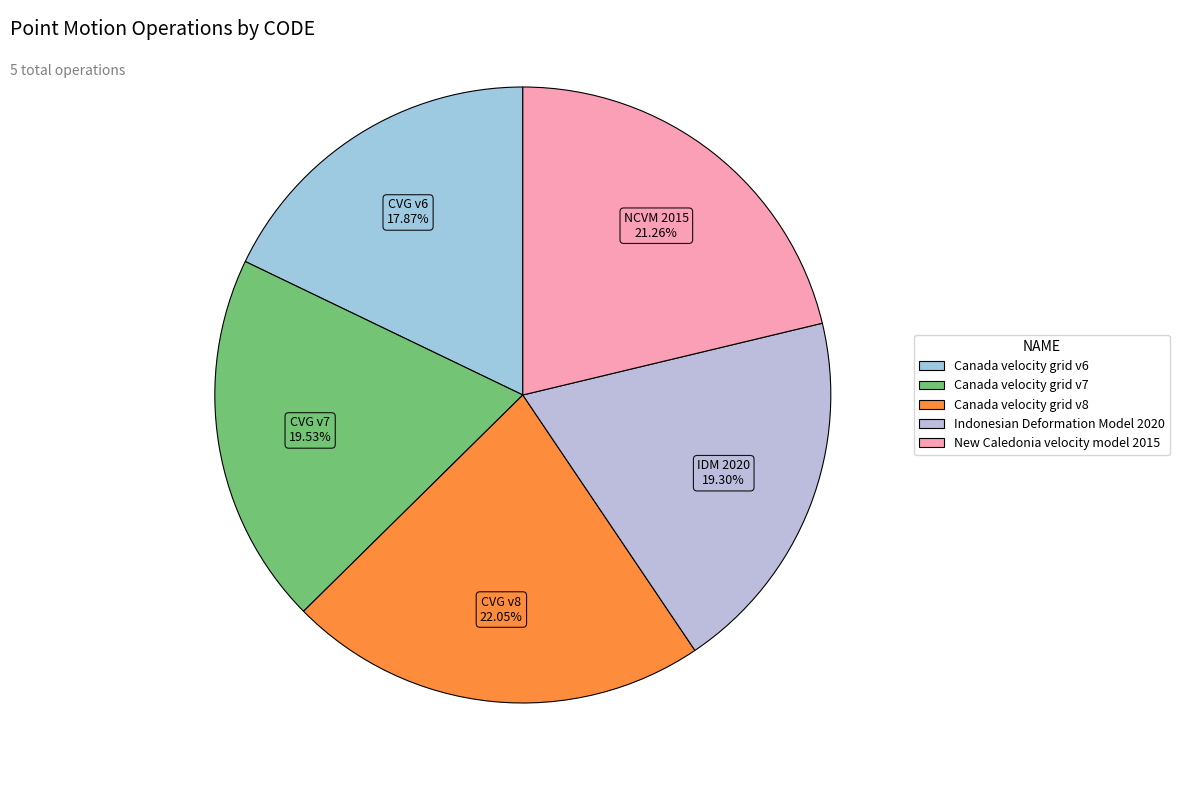

What is the ratio of the value at Canada velocity grid v6 to the value at New Caledonia velocity model 2015?

0.8